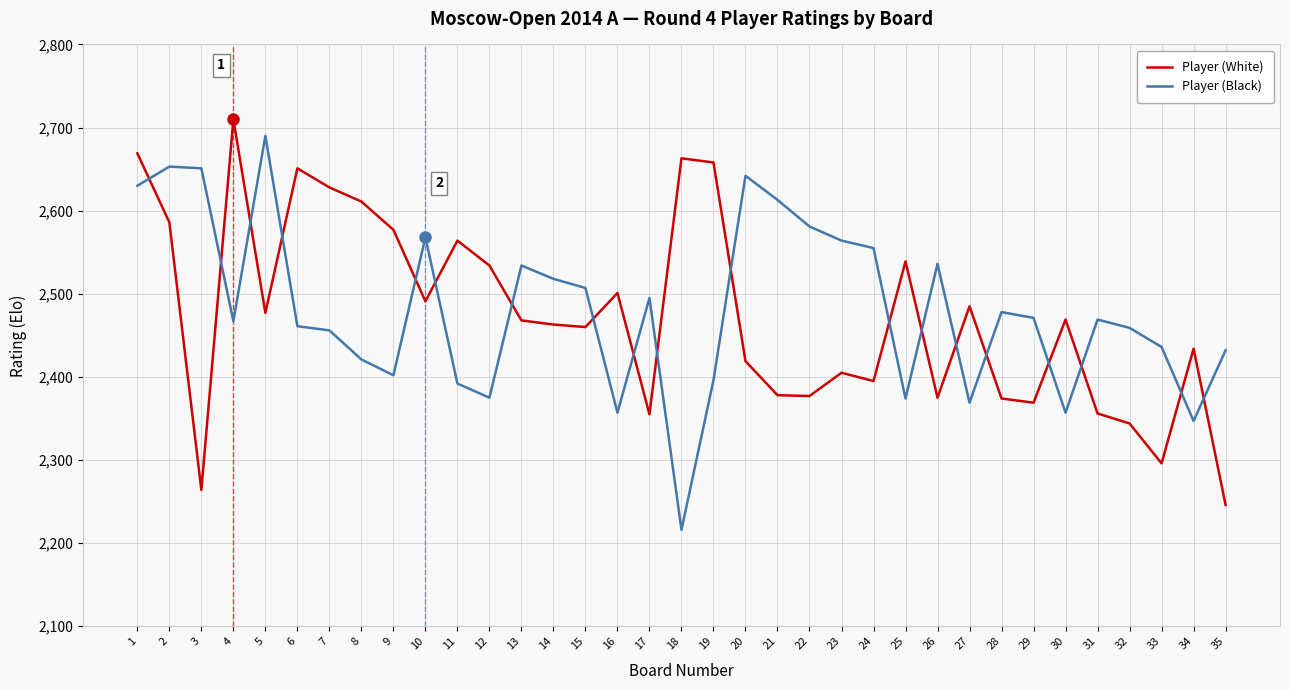

Rank the series at 32 from highest to lowest value.

Player (Black), Player (White)